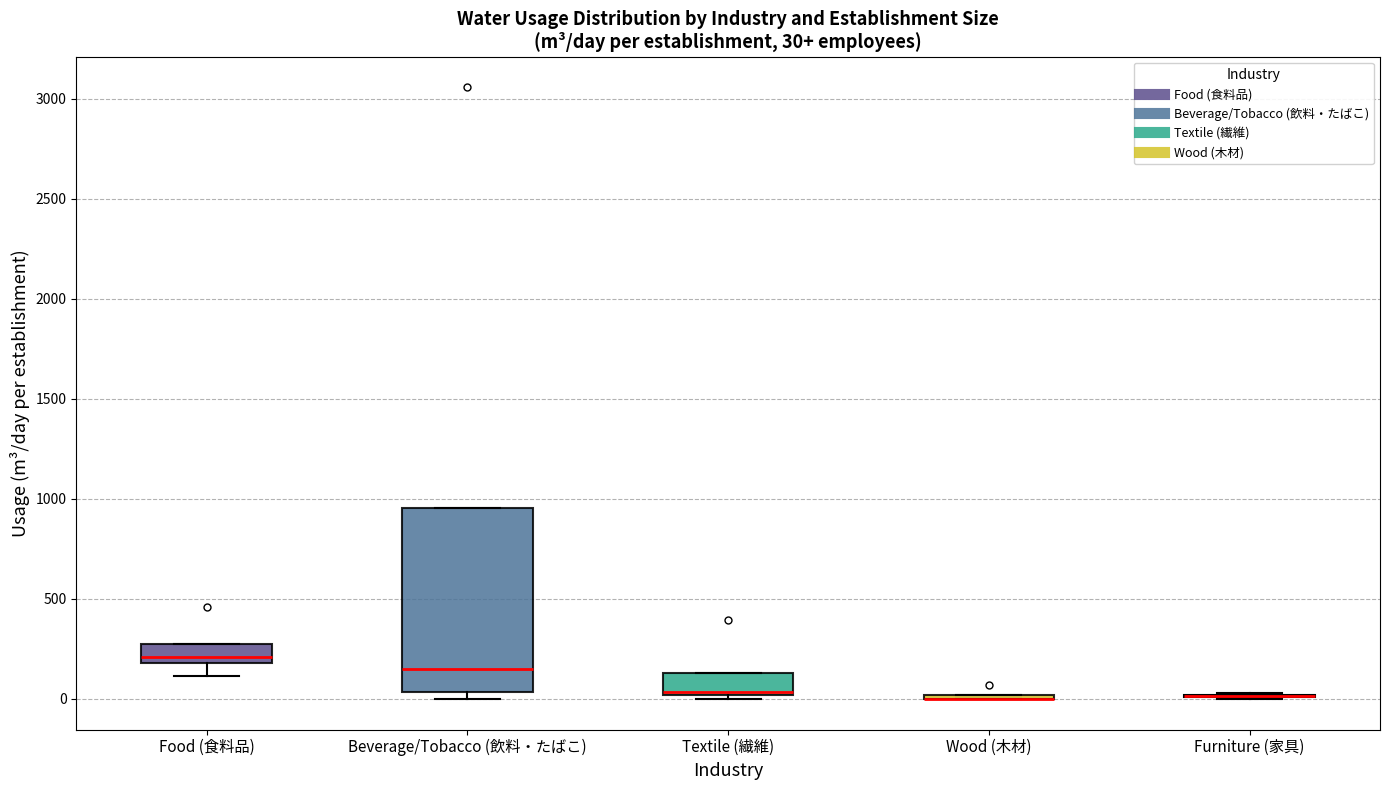

Comparing the boxes themselves (not the whiskers), which one is the tallest?

Beverage/Tobacco (飲料・たばこ)